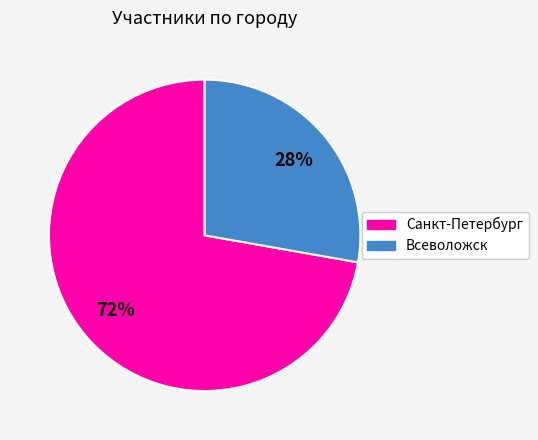

To the nearest percent, what is the average slice percentage?

50%